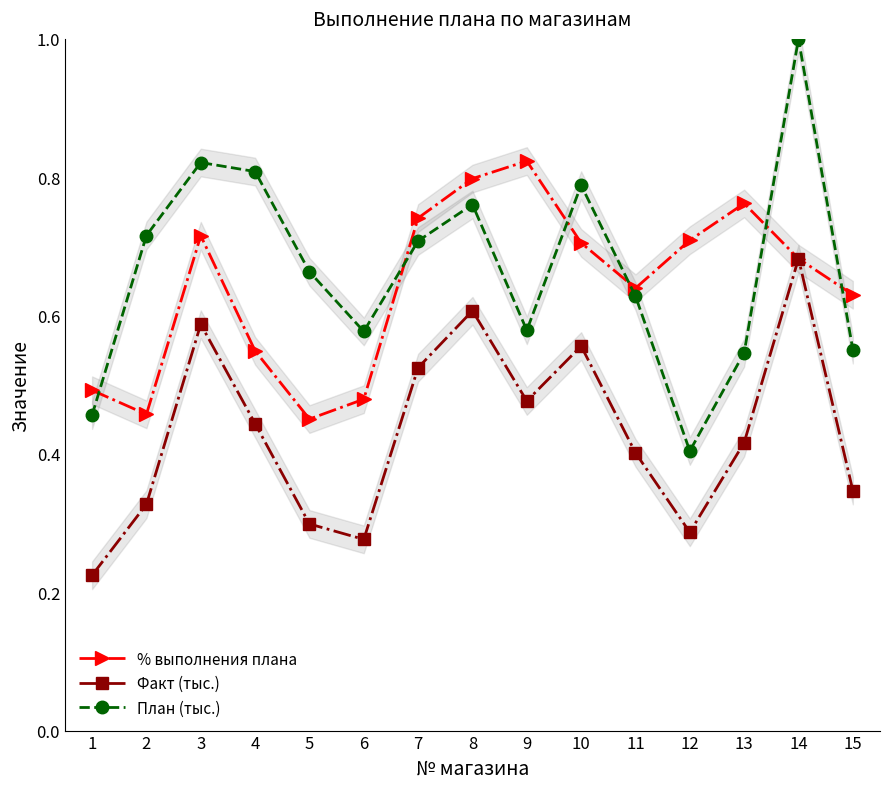

True or false: Факт (тыс.) and План (тыс.) intersect in this chart.

False